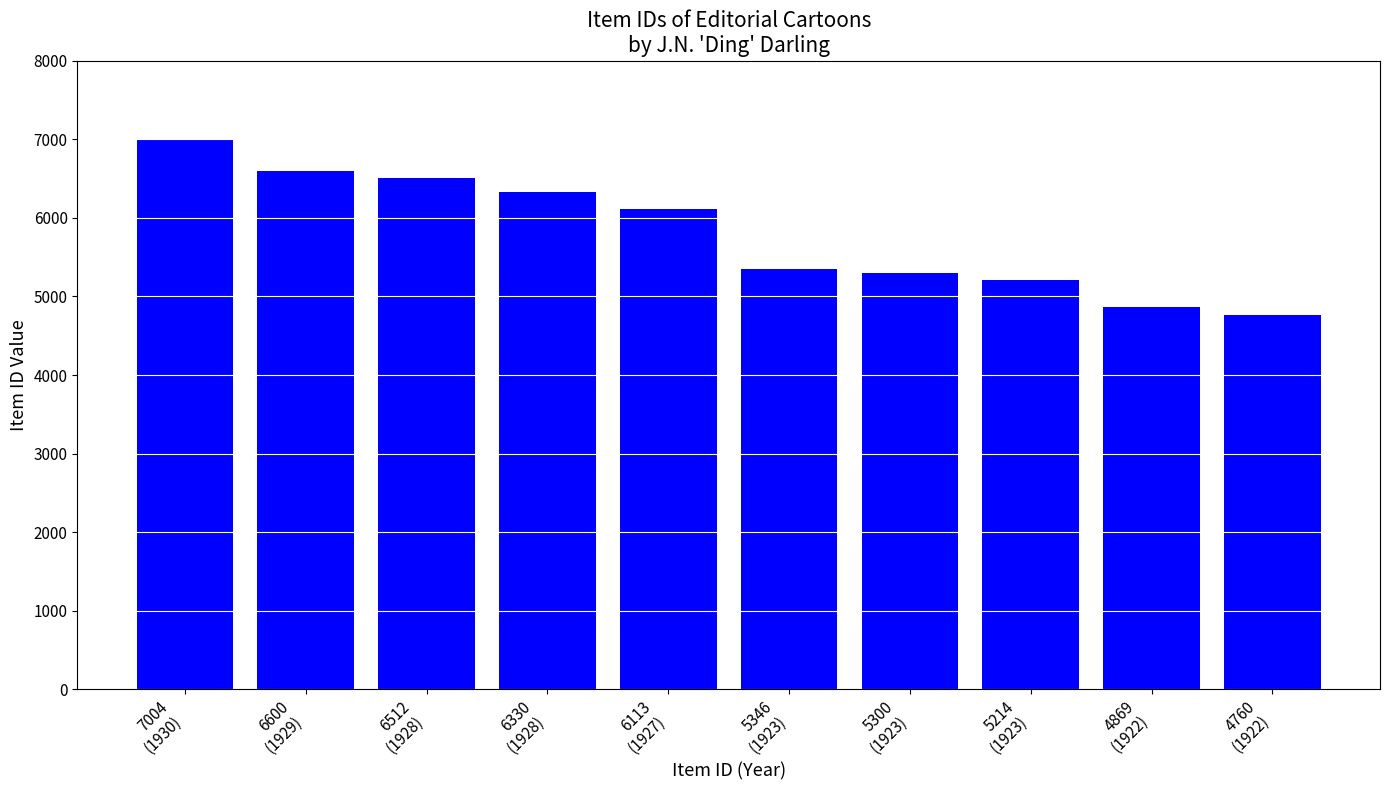

Is it true that the value at 6330
(1928) is 10599?

False